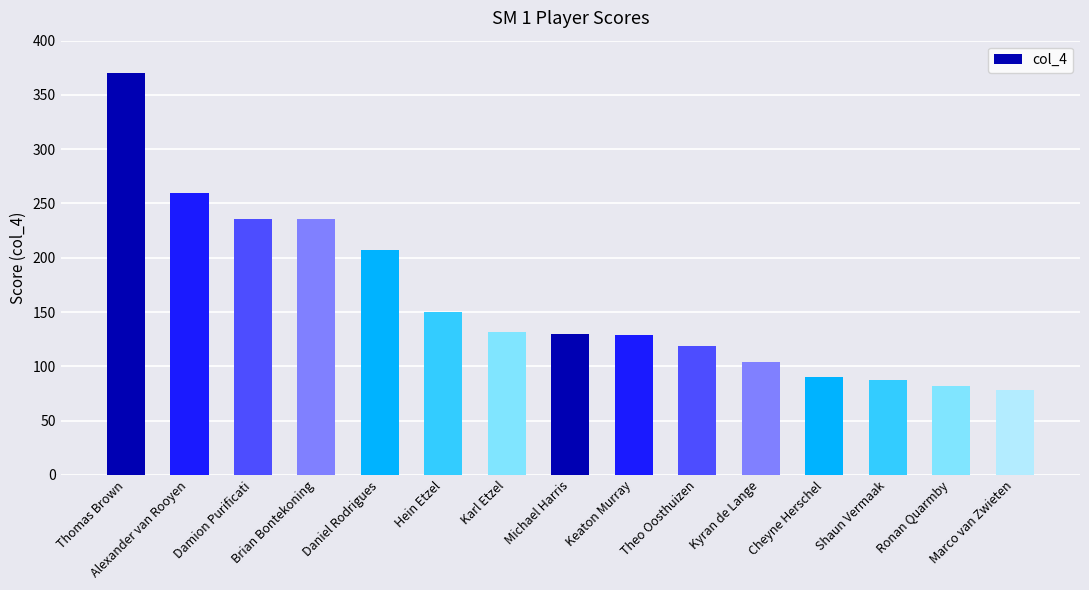

What is the ratio of the value at Karl Etzel to the value at Alexander van Rooyen?

0.5